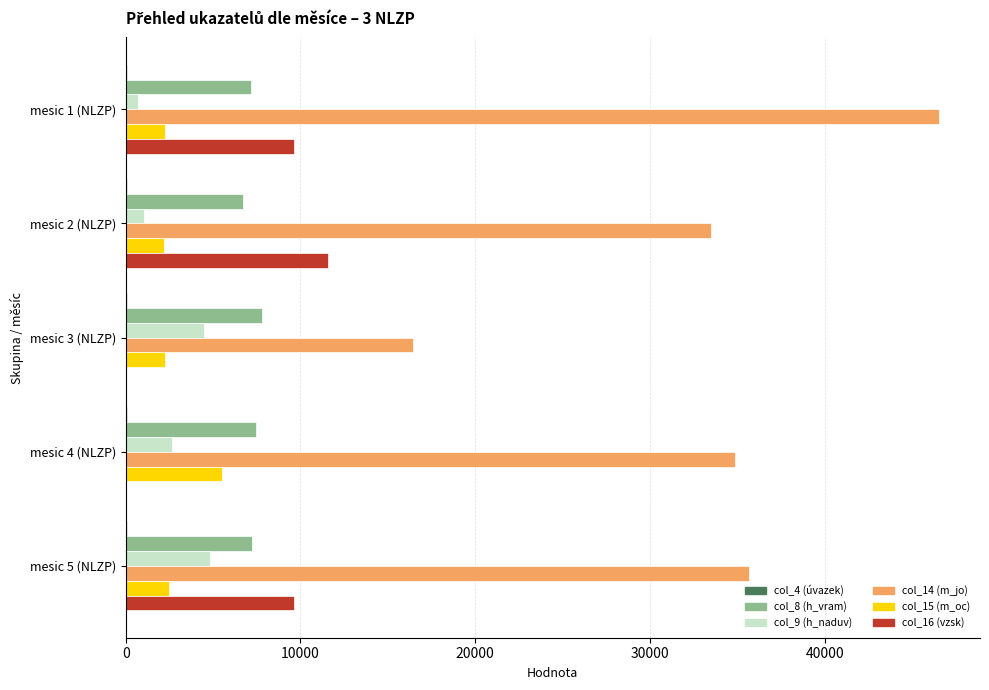

What is the sum of all col_16 (vzsk) values?

30840.0